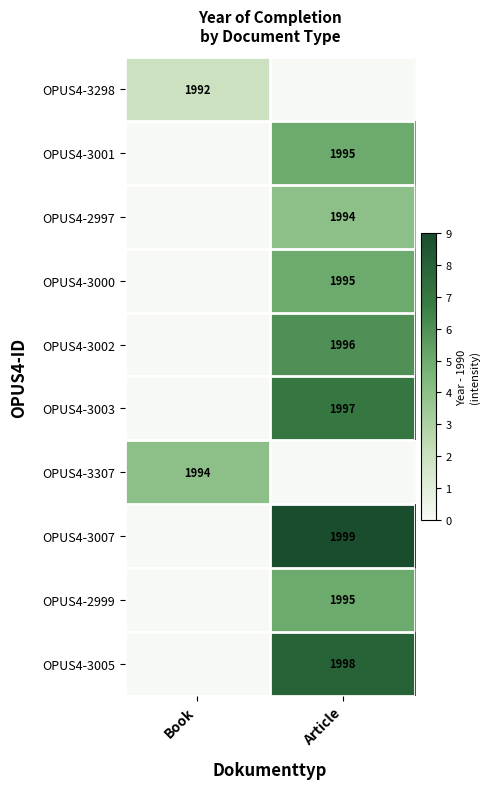

True or false: OPUS4-3005 has a value of 2927 at Article.

False